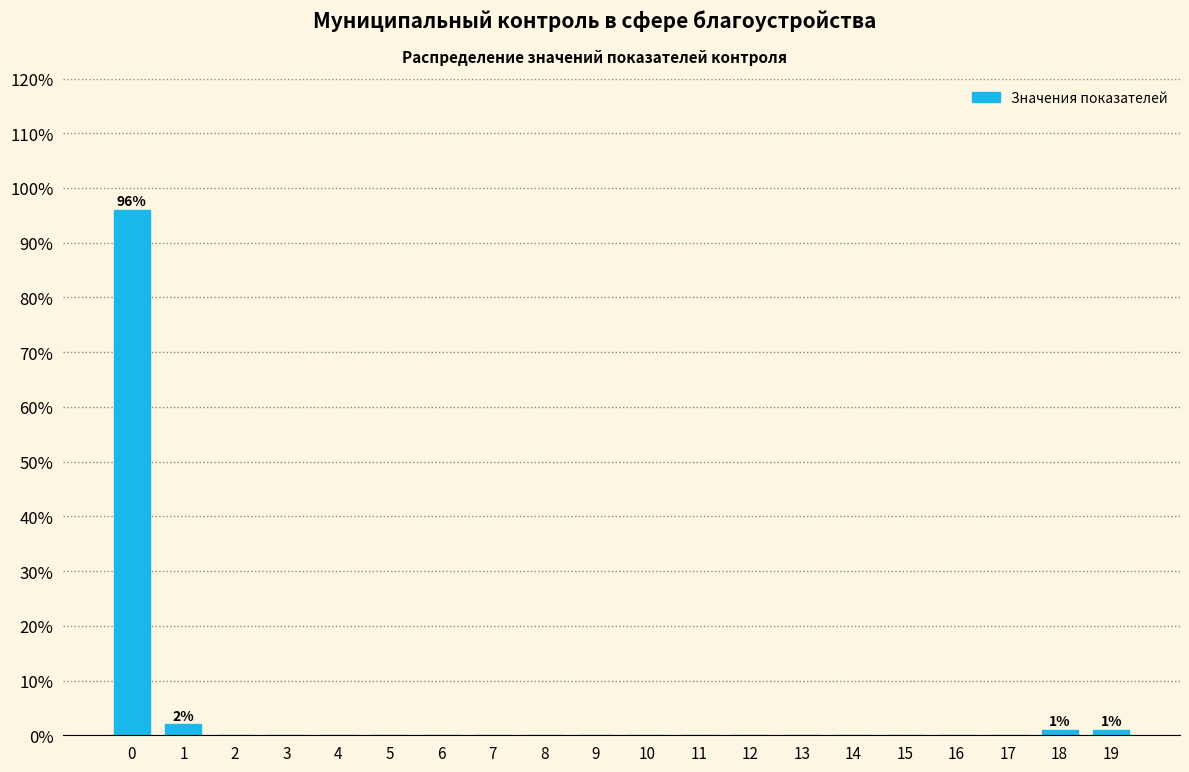

Reading left to right, transcribe all the data shown in this chart.

0=96	1=2	2=0	3=0	4=0	5=0	6=0	7=0	8=0	9=0	10=0	11=0	12=0	13=0	14=0	15=0	16=0	17=0	18=1	19=1